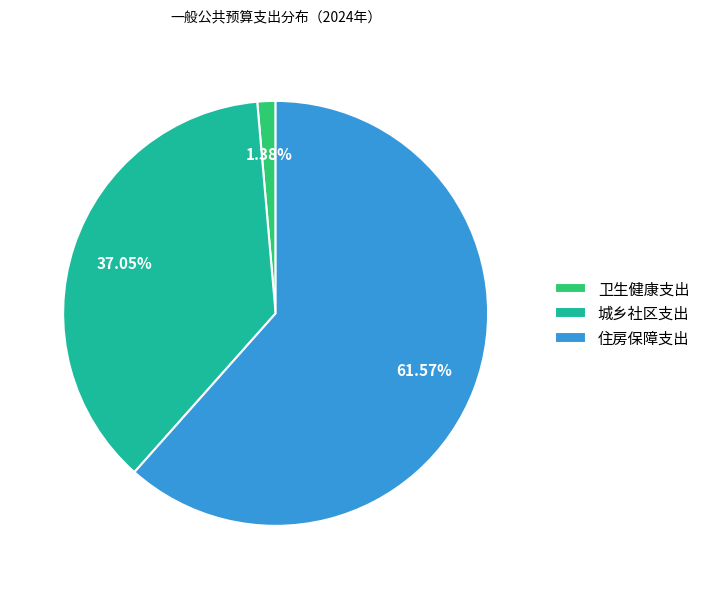

Which category accounts for the majority?

住房保障支出